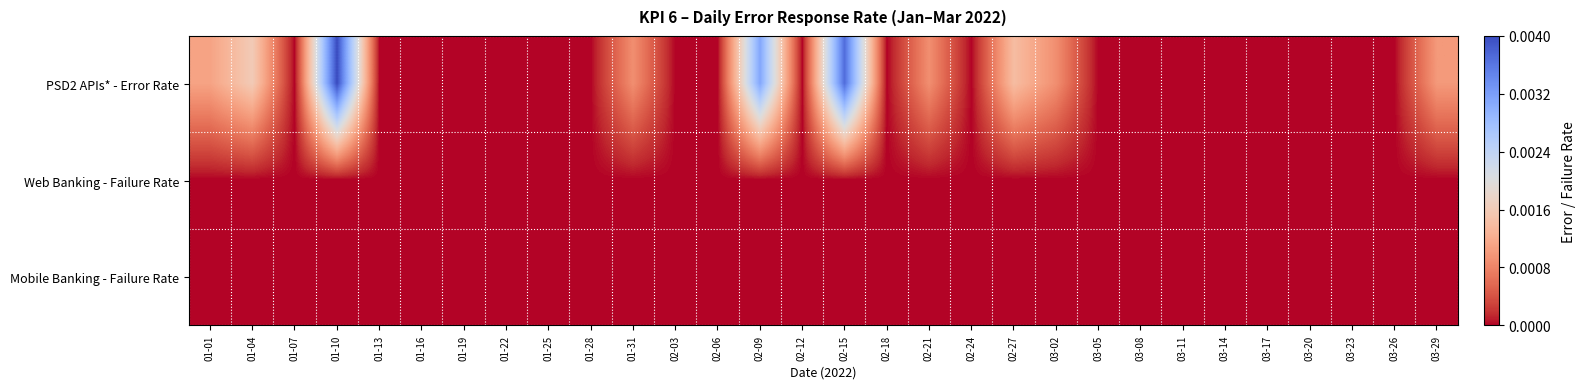

Reading left to right, list all the values displayed in this chart.

PSD2 APIs* - Error Rate: 01-01=0.0	01-04=0.0	01-07=0.0	01-10=0.0	01-13=0.0	01-16=0.0	01-19=0.0	01-22=0.0	01-25=0.0	01-28=0.0	01-31=0.0	02-03=0.0	02-06=0.0	02-09=0.0	02-12=0.0	02-15=0.0	02-18=0.0	02-21=0.0	02-24=0.0	02-27=0.0	03-02=0.0	03-05=0.0	03-08=0.0	03-11=0.0	03-14=0.0	03-17=0.0	03-20=0.0	03-23=0.0	03-26=0.0	03-29=0.0
Web Banking - Failure Rate: 01-01=0.0	01-04=0.0	01-07=0.0	01-10=0.0	01-13=0.0	01-16=0.0	01-19=0.0	01-22=0.0	01-25=0.0	01-28=0.0	01-31=0.0	02-03=0.0	02-06=0.0	02-09=0.0	02-12=0.0	02-15=0.0	02-18=0.0	02-21=0.0	02-24=0.0	02-27=0.0	03-02=0.0	03-05=0.0	03-08=0.0	03-11=0.0	03-14=0.0	03-17=0.0	03-20=0.0	03-23=0.0	03-26=0.0	03-29=0.0
Mobile Banking - Failure Rate: 01-01=0.0	01-04=0.0	01-07=0.0	01-10=0.0	01-13=0.0	01-16=0.0	01-19=0.0	01-22=0.0	01-25=0.0	01-28=0.0	01-31=0.0	02-03=0.0	02-06=0.0	02-09=0.0	02-12=0.0	02-15=0.0	02-18=0.0	02-21=0.0	02-24=0.0	02-27=0.0	03-02=0.0	03-05=0.0	03-08=0.0	03-11=0.0	03-14=0.0	03-17=0.0	03-20=0.0	03-23=0.0	03-26=0.0	03-29=0.0